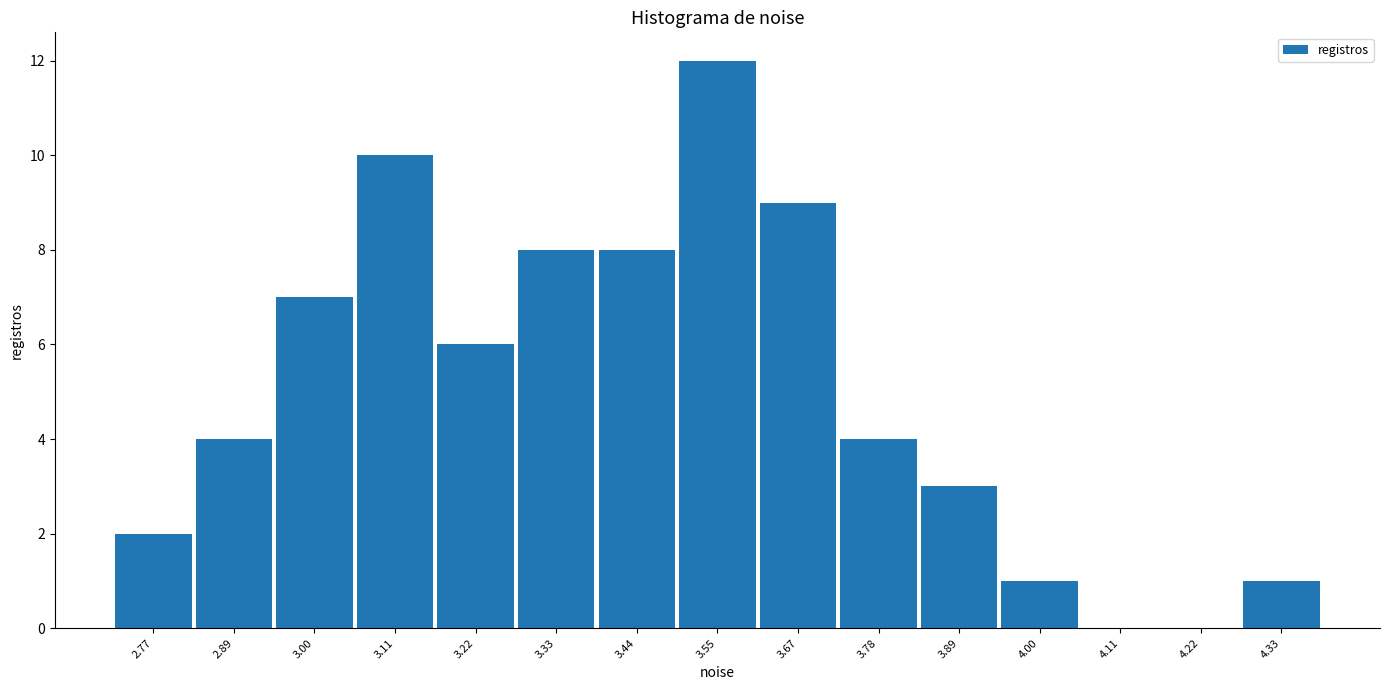

Reading left to right, transcribe this chart: for each bar, give the range it covers on the x-axis and its height. Neither the bar edges nor the heights are printed on the chart, so give them approximately, as read against the axes.

2.72 to 2.82: 2
2.82 to 2.94: 4
2.94 to 3.06: 7
3.06 to 3.16: 10
3.16 to 3.28: 6
3.28 to 3.38: 8
3.38 to 3.50: 8
3.50 to 3.60: 12
3.60 to 3.72: 9
3.72 to 3.84: 4
3.84 to 3.94: 3
3.94 to 4.06: 1
4.06 to 4.16: 0
4.16 to 4.28: 0
4.28 to 4.40: 1